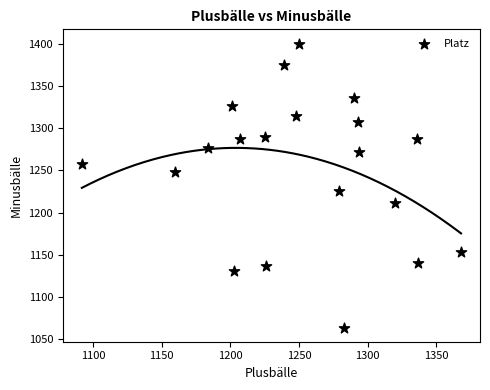

What is the range of Y values (max minus min)?

336